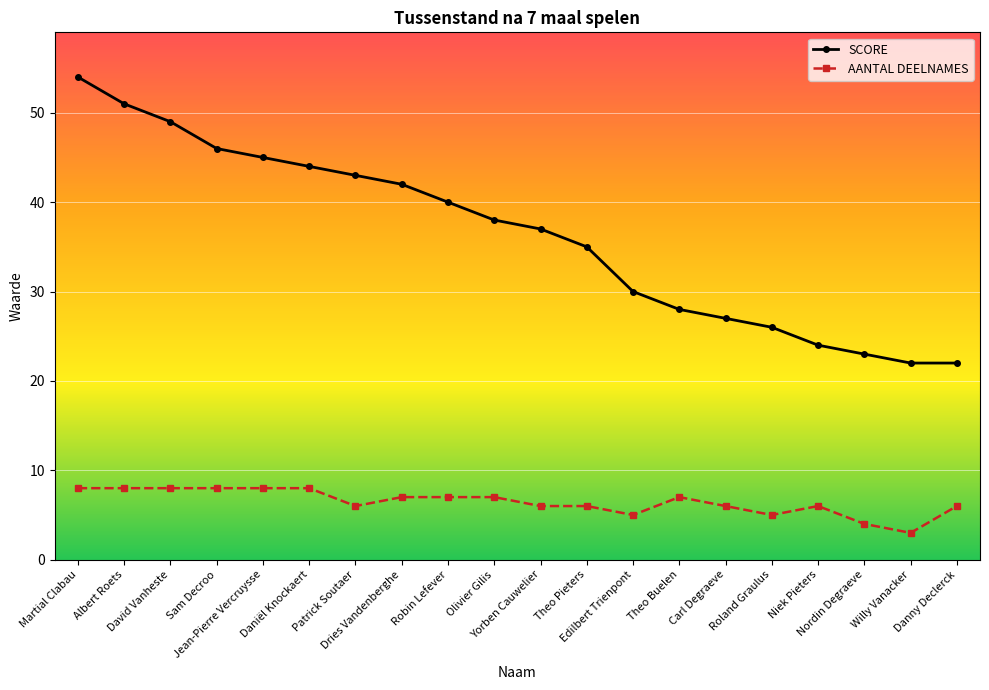

Is it true that SCORE equals 59 at Dries Vandenberghe?

False